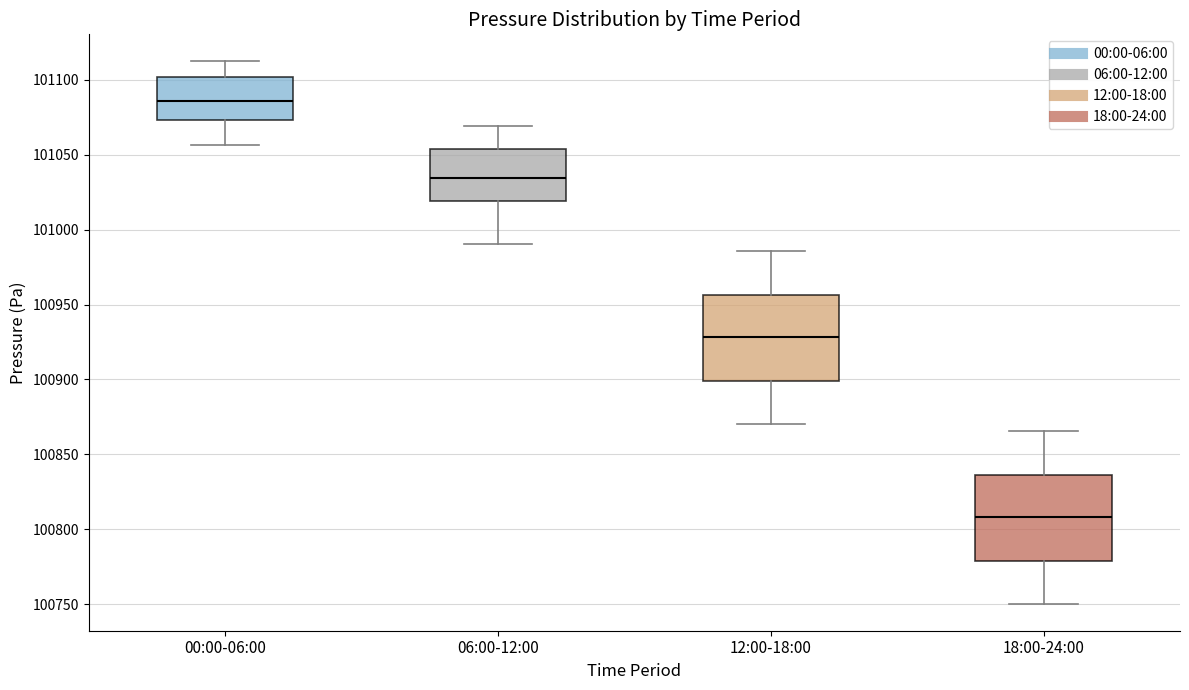

Reading left to right, read every box against the y-axis: the position of its median line, the range the box covers, and the ends of its whiskers. The values are not printed on the chart, so give them approximately, as read against the axis.

00:00-06:00: median 101085, box 101075 to 101100, whiskers 101055 to 101110
06:00-12:00: median 101035, box 101020 to 101055, whiskers 100990 to 101070
12:00-18:00: median 100930, box 100900 to 100955, whiskers 100870 to 100985
18:00-24:00: median 100810, box 100780 to 100835, whiskers 100750 to 100865